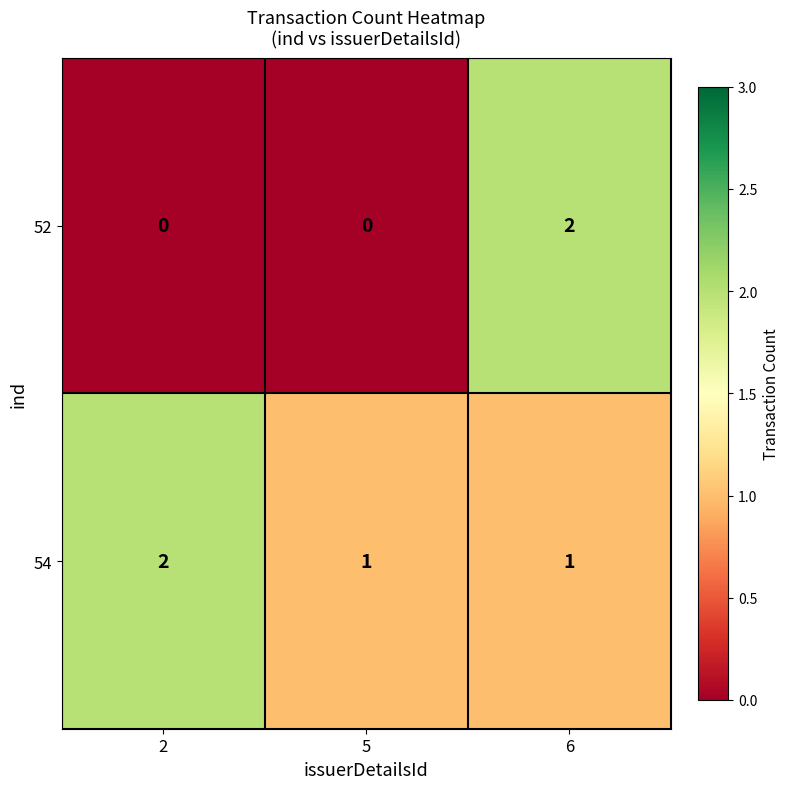

The 52 series shows 3 at 6. True or false?

False